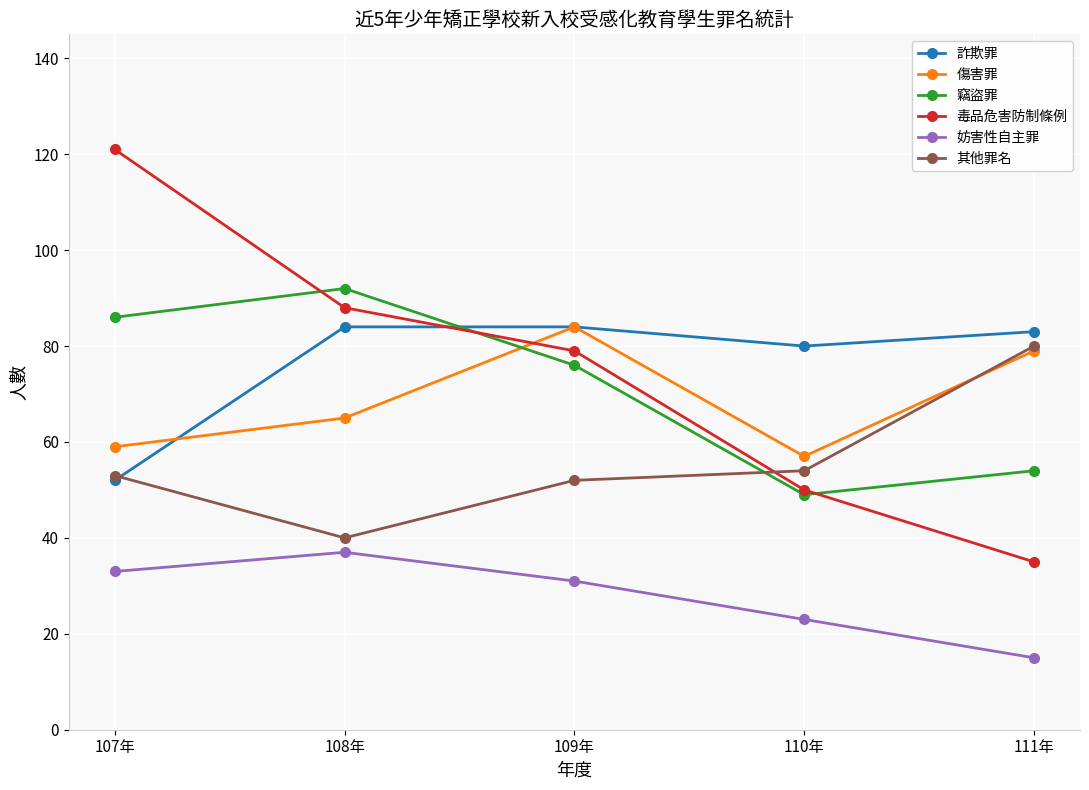

What is the label of the 1st point from the left?

107年